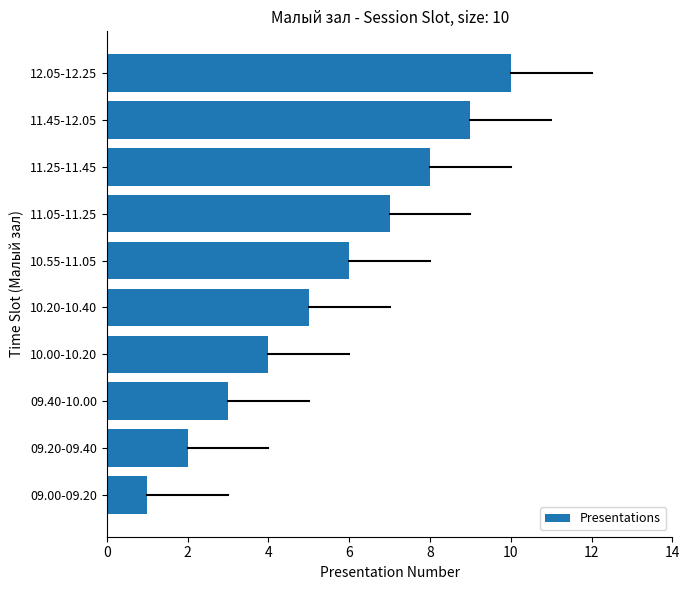

At which category does the chart reach its peak across all series?

12.05-12.25